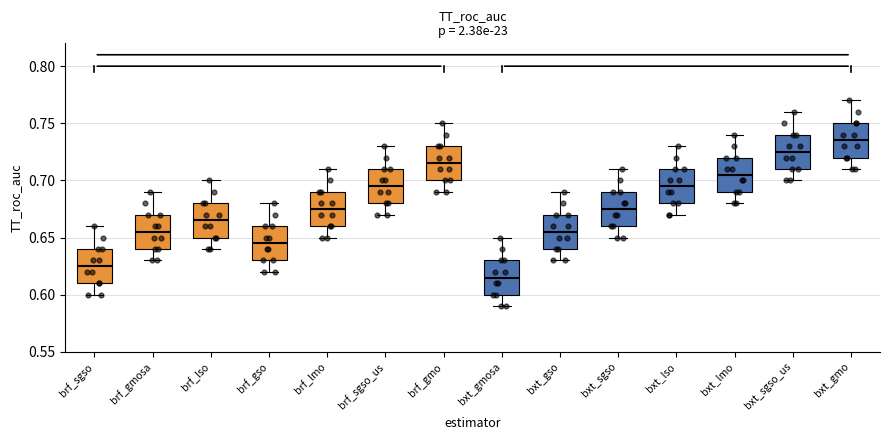

Reading left to right, transcribe this box plot: for each box, give where its median line is, the range the box spans, and where its two whiskers end, as read against the y-axis. The values are not printed on the chart, so give them approximately, as read against the axis.

brf_sgso: median 0.625, box 0.610 to 0.640, whiskers 0.600 to 0.660
brf_gmosa: median 0.655, box 0.640 to 0.670, whiskers 0.630 to 0.690
brf_lso: median 0.665, box 0.650 to 0.680, whiskers 0.640 to 0.700
brf_gso: median 0.645, box 0.630 to 0.660, whiskers 0.620 to 0.680
brf_lmo: median 0.675, box 0.660 to 0.690, whiskers 0.650 to 0.710
brf_sgso_us: median 0.695, box 0.680 to 0.710, whiskers 0.670 to 0.730
brf_gmo: median 0.715, box 0.700 to 0.730, whiskers 0.690 to 0.750
bxt_gmosa: median 0.615, box 0.600 to 0.630, whiskers 0.590 to 0.650
bxt_gso: median 0.655, box 0.640 to 0.670, whiskers 0.630 to 0.690
bxt_sgso: median 0.675, box 0.660 to 0.690, whiskers 0.650 to 0.710
bxt_lso: median 0.695, box 0.680 to 0.710, whiskers 0.670 to 0.730
bxt_lmo: median 0.705, box 0.690 to 0.720, whiskers 0.680 to 0.740
bxt_sgso_us: median 0.725, box 0.710 to 0.740, whiskers 0.700 to 0.760
bxt_gmo: median 0.735, box 0.720 to 0.750, whiskers 0.710 to 0.770